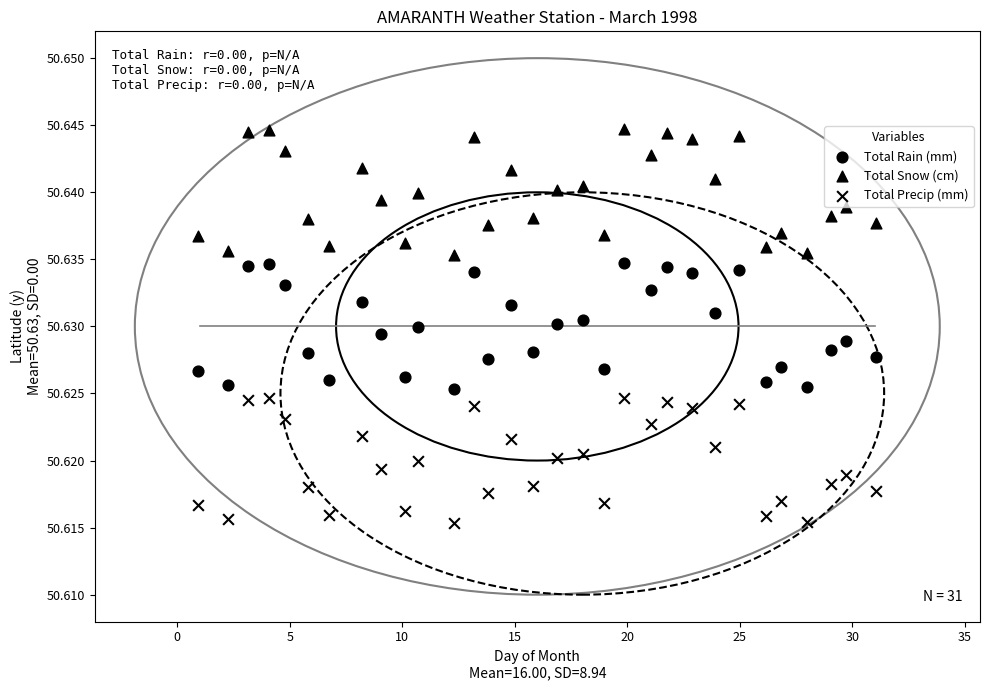

Count the number of points in this scatter plot.

93